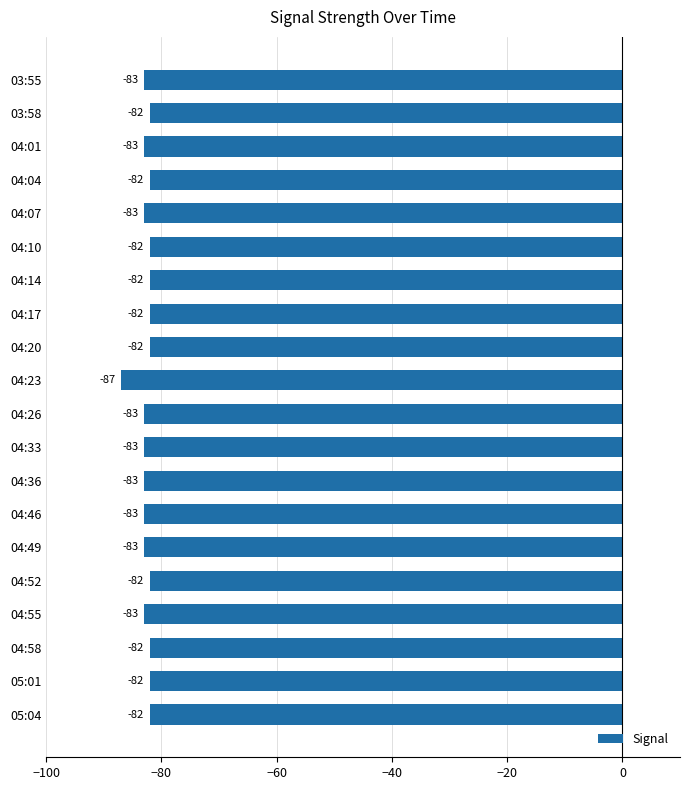

Is it true that the value at 04:10 is -82?

True